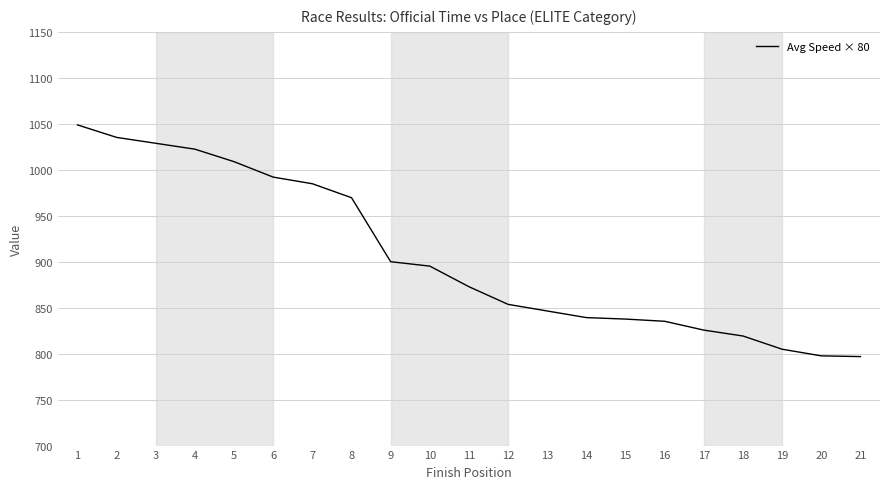

What is the difference between the values at 16 and 3?

193.6